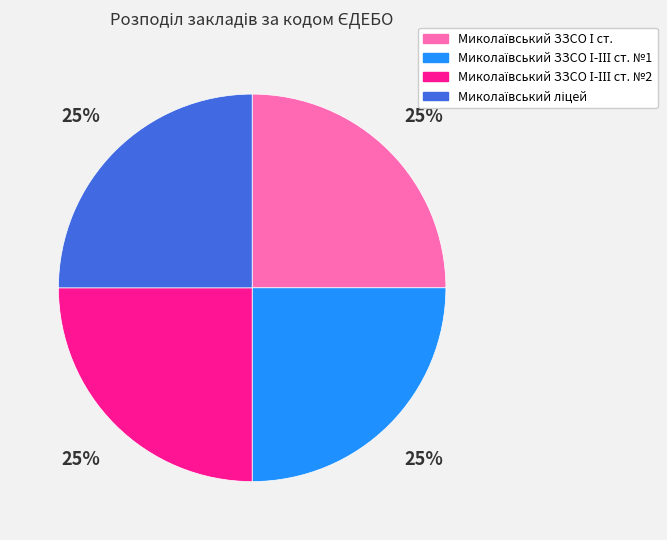

Does any single category account for the majority?

No